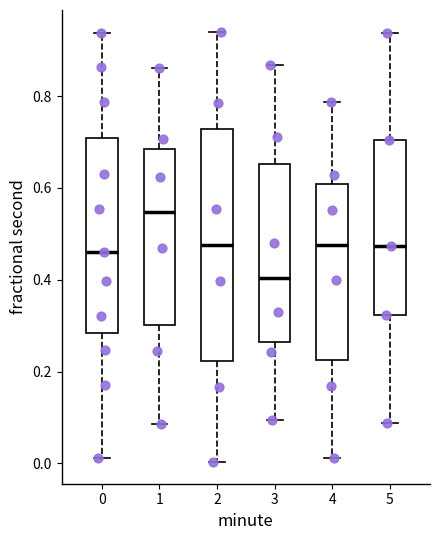

Reading left to right, read every box against the y-axis: the position of its median line, the range the box covers, and the ends of its whiskers. The values are not printed on the chart, so give them approximately, as read against the axis.

0: median 0.46, box 0.28 to 0.70, whiskers 0.02 to 0.94
1: median 0.54, box 0.30 to 0.68, whiskers 0.08 to 0.86
2: median 0.48, box 0.22 to 0.72, whiskers 0.00 to 0.94
3: median 0.40, box 0.26 to 0.66, whiskers 0.10 to 0.86
4: median 0.48, box 0.22 to 0.60, whiskers 0.02 to 0.78
5: median 0.48, box 0.32 to 0.70, whiskers 0.08 to 0.94